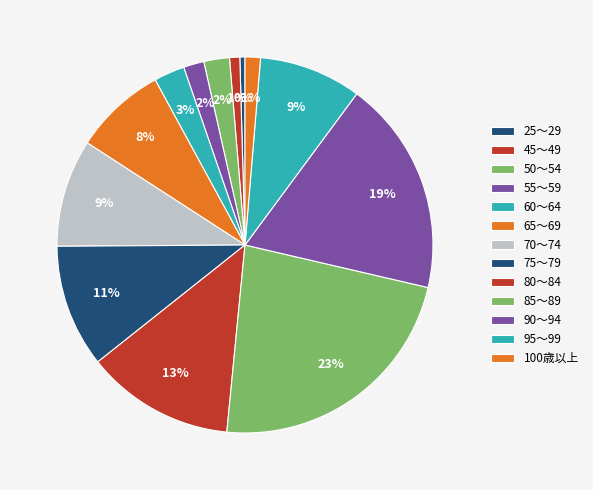

Is there a majority slice in this chart?

No